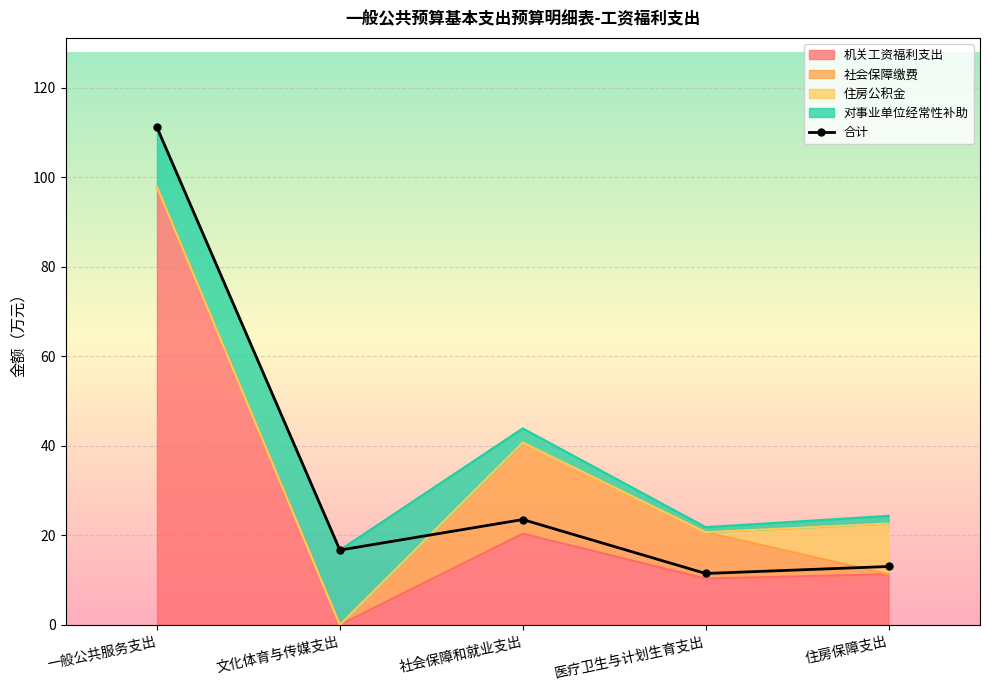

What is the label of the 2nd point from the left?

文化体育与传媒支出